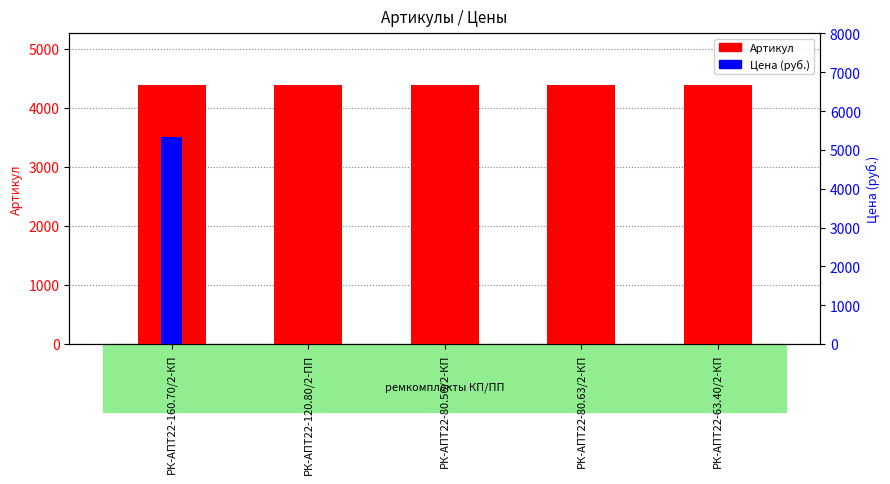

Which series changed the most between РК-АПТ22-160.70/2-КП and РК-АПТ22-63.40/2-КП?

Цена (руб.)